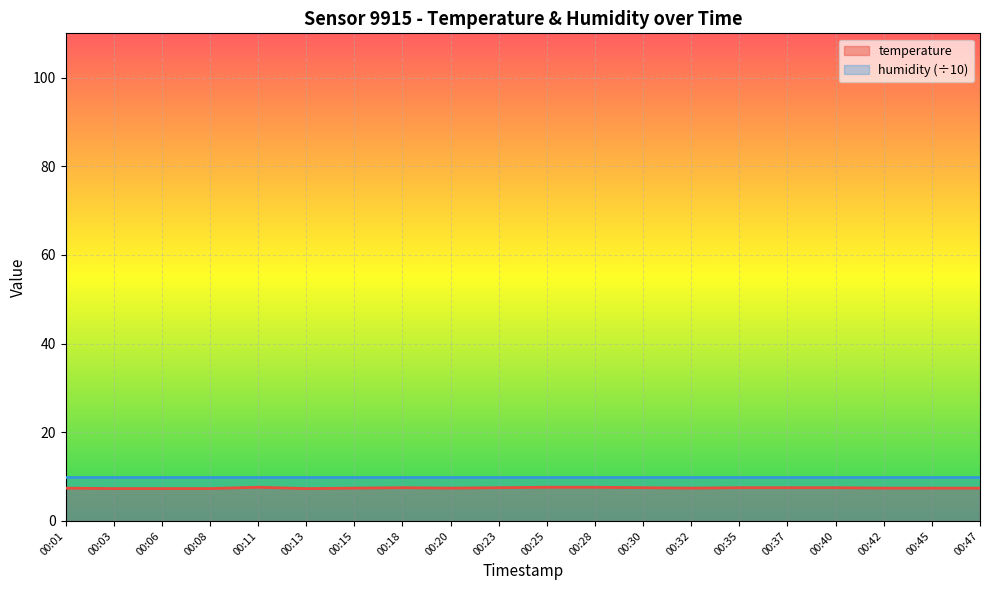

What is the difference between the maximum and minimum values?

0.3